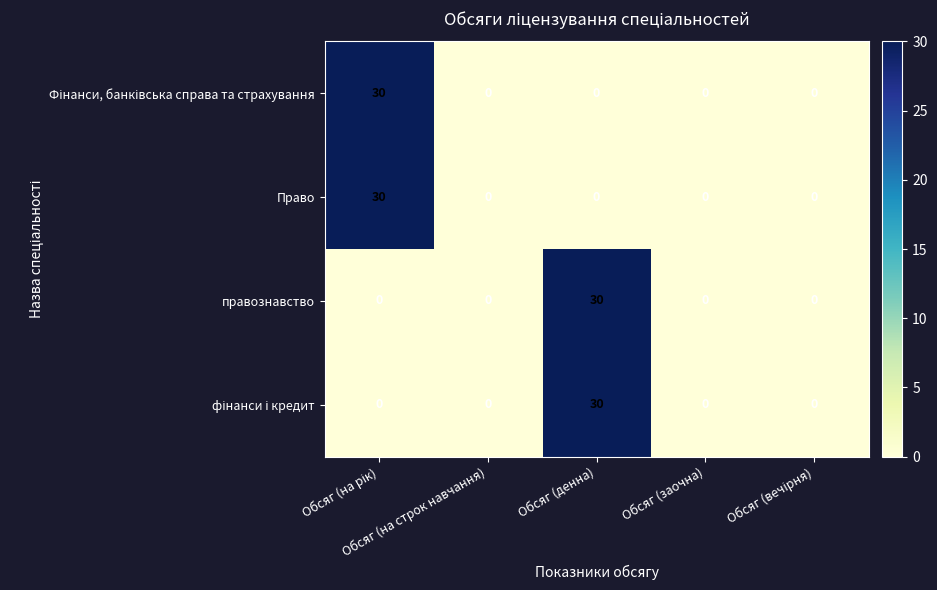

What is the greatest value displayed?

30